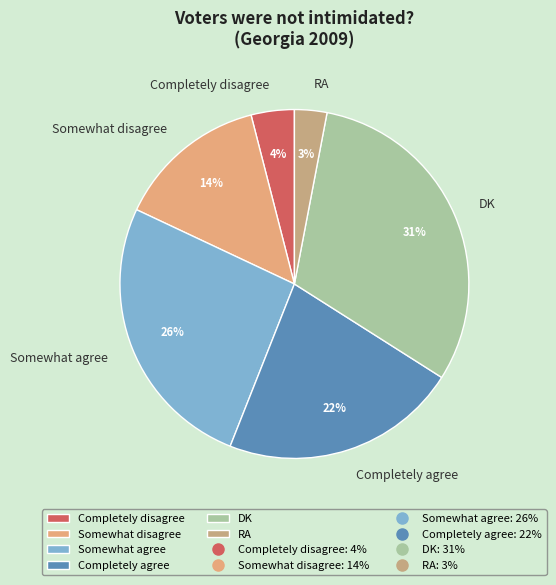

Approximately how many times larger is the value at Somewhat disagree compared to Completely agree?

0.6